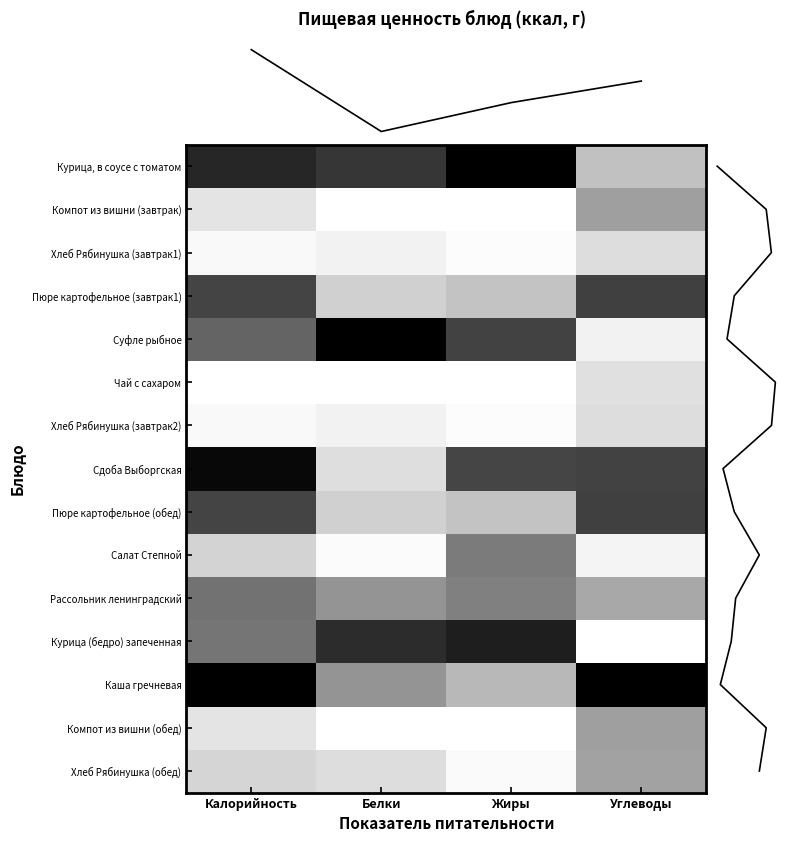

Is it true that Курица (бедро) запеченная equals 0.6 at Калорийность?

True